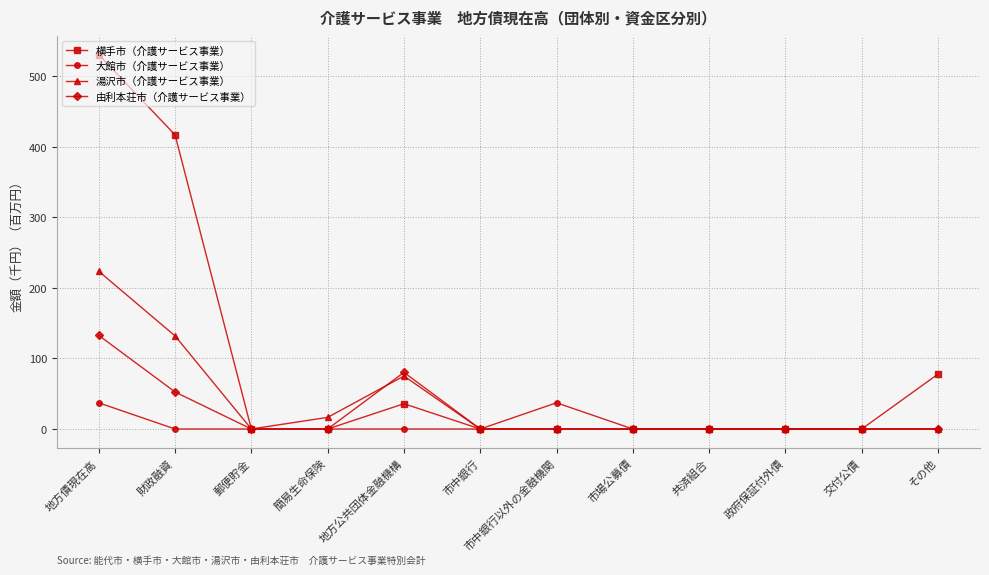

Which series has the largest range (max minus min)?

横手市（介護サービス事業）